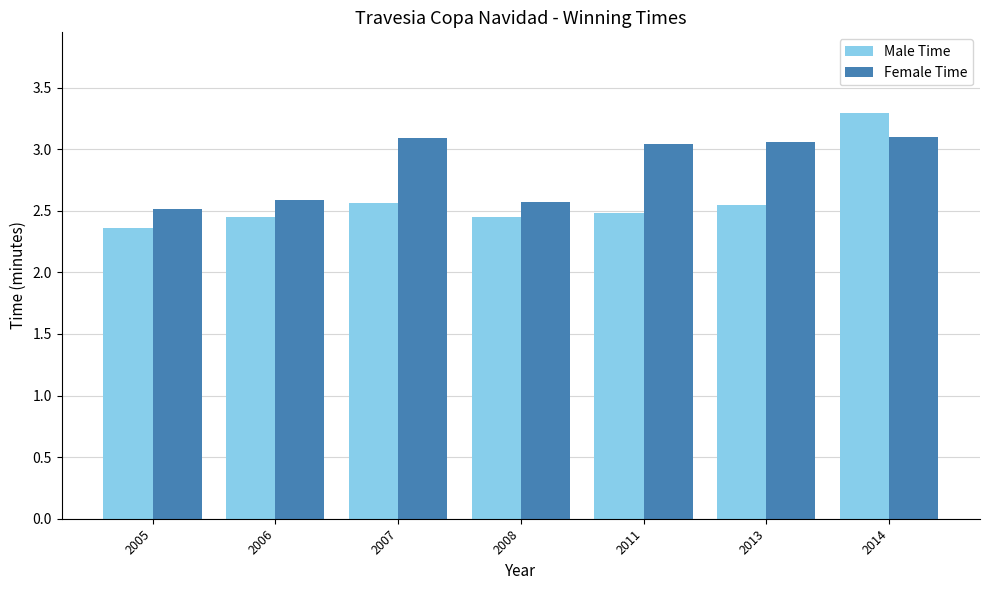

What is the difference between the second highest and minimum values in the Male Time series?

0.2